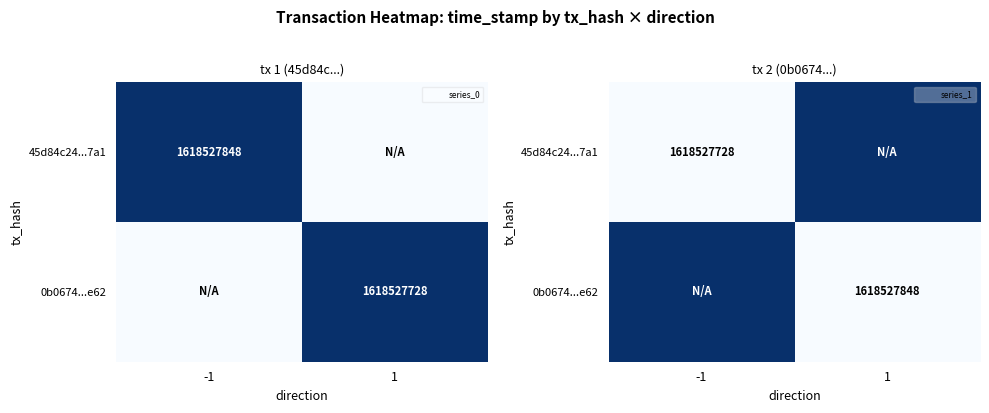

Which series has the largest range (max minus min)?

45d84c24...7a1